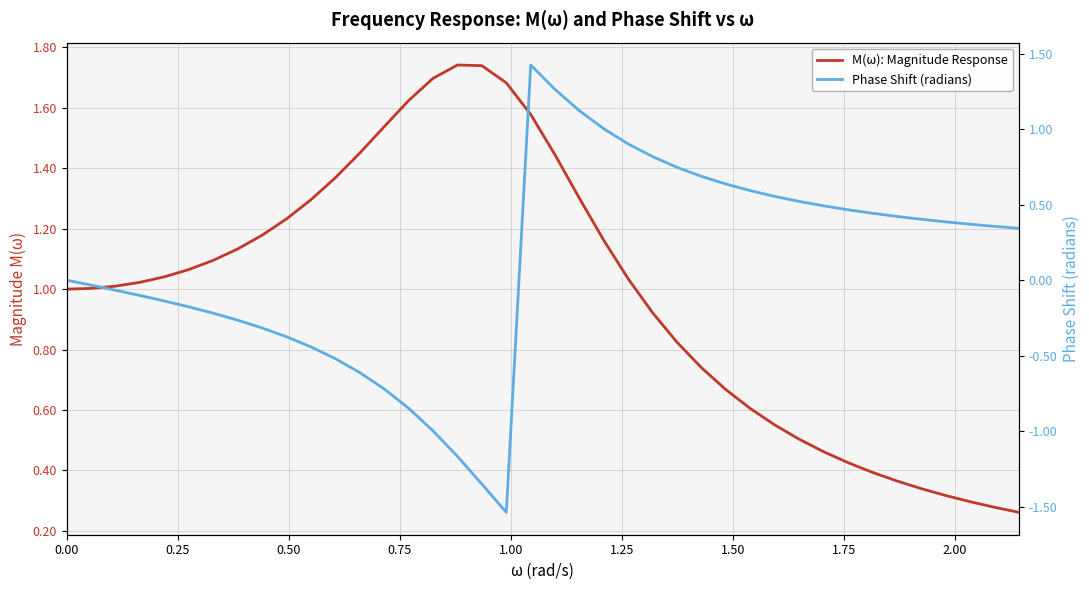

How many distinct data groups are displayed?

2